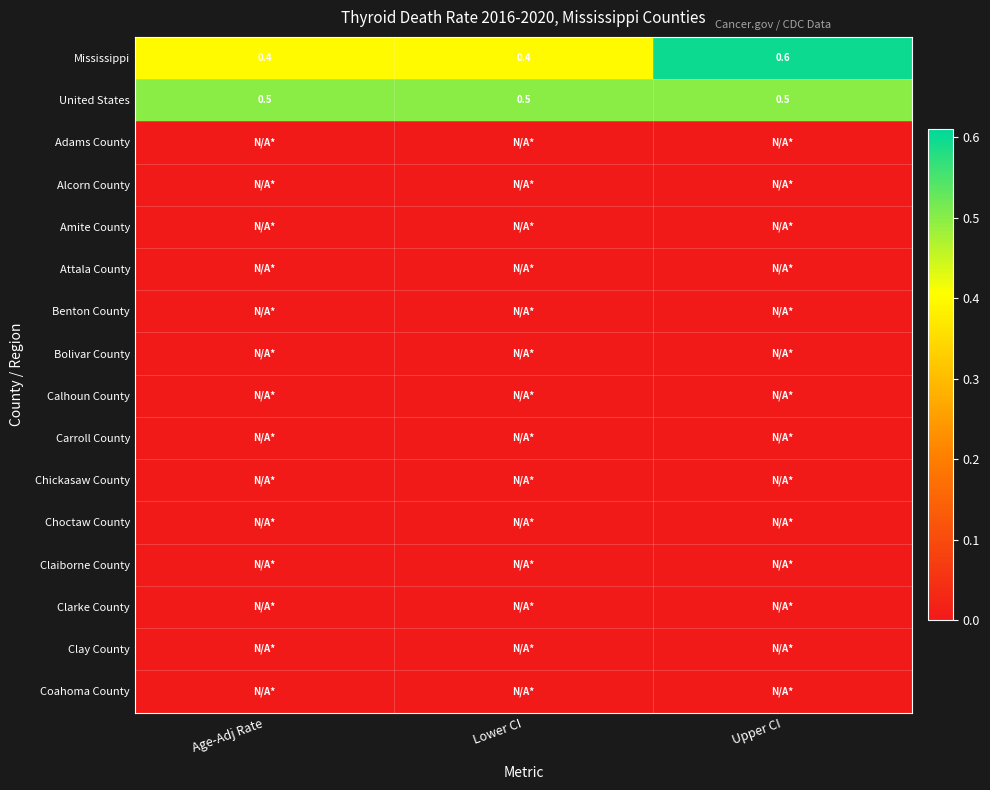

Is the value of Adams County at Age-Adj Rate greater than the value of Mississippi at Upper CI?

No